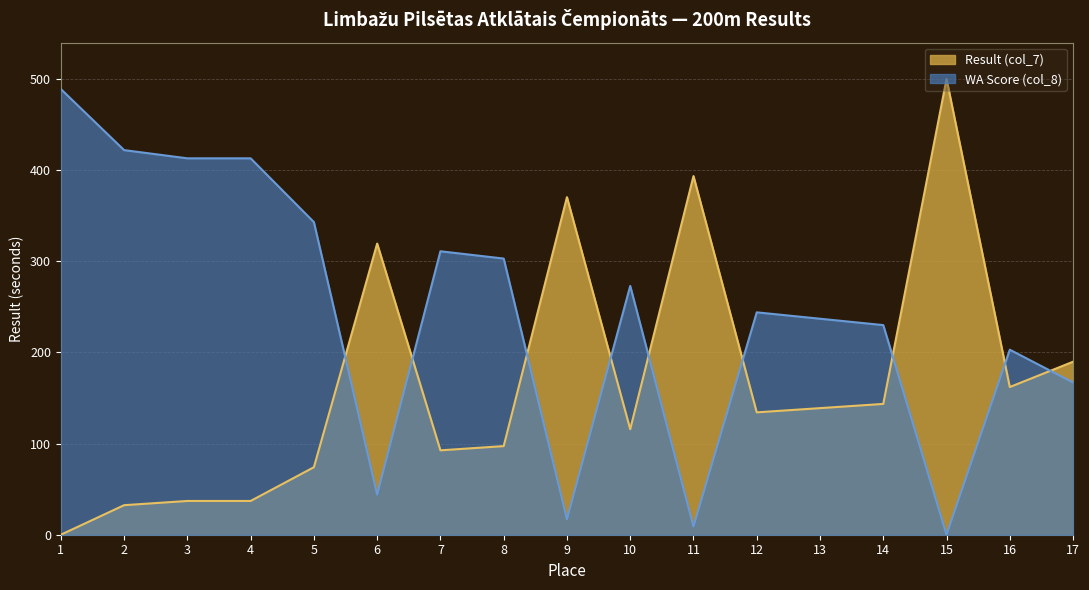

Count the number of data series in this chart.

2